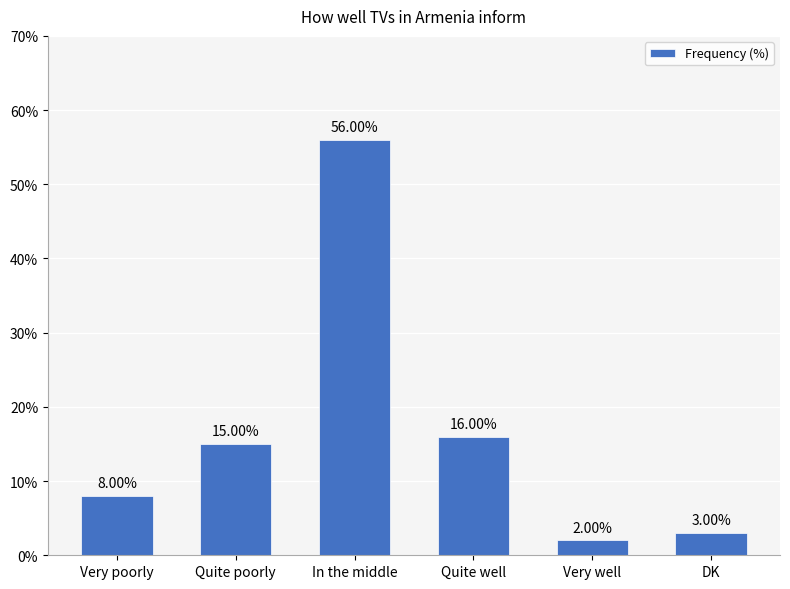

What is the difference between the maximum and second lowest values?

53